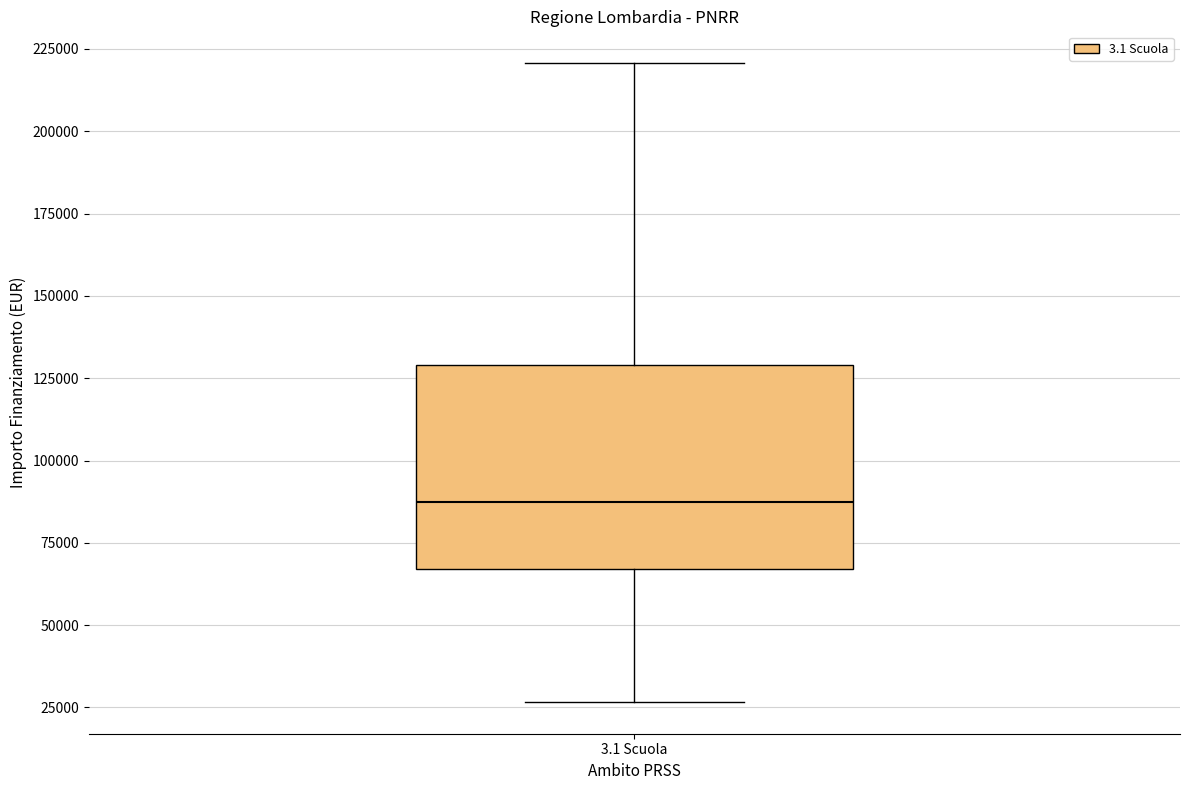

Where is the upper edge of the box for 3.1 Scuola on the y-axis? The values are not printed on the chart, so give them approximately, as read against the axis.

130000